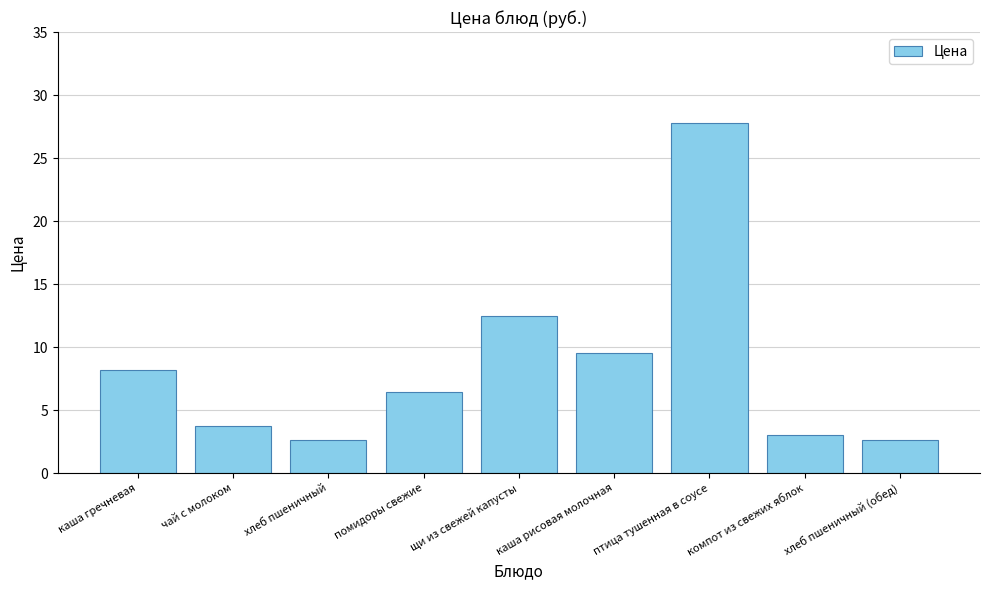

Where does the data first go above 6?

каша гречневая